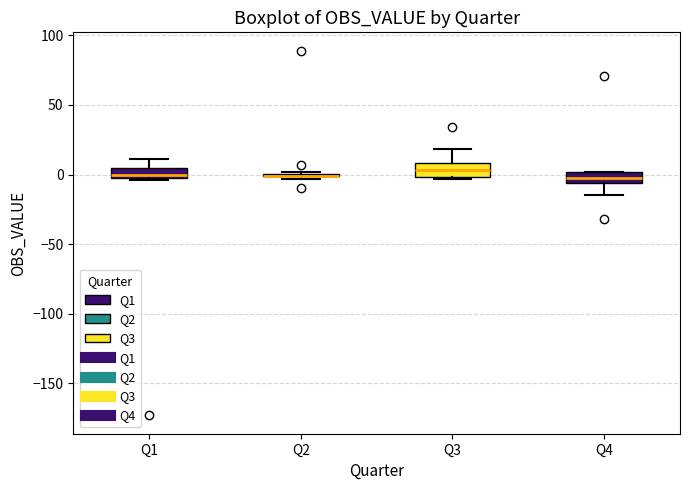

Where is the lower edge of the box for Q4 on the y-axis? The values are not printed on the chart, so give them approximately, as read against the axis.

-5